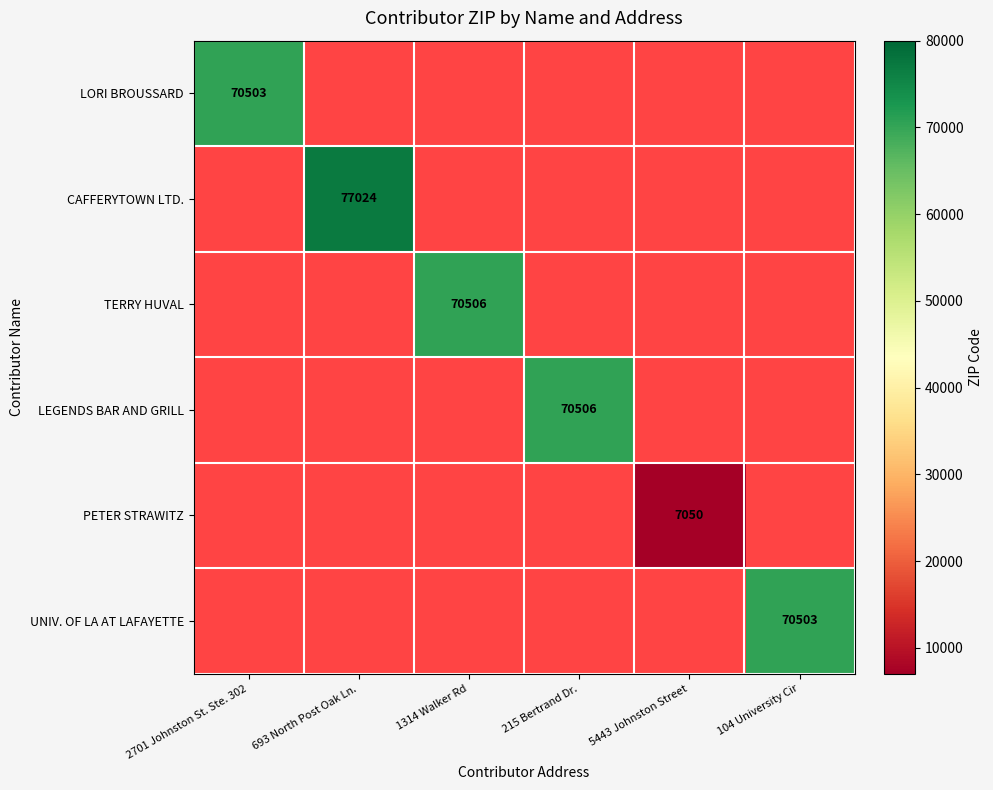

True or false: TERRY HUVAL has a value of 70506 at 1314 Walker Rd.

True